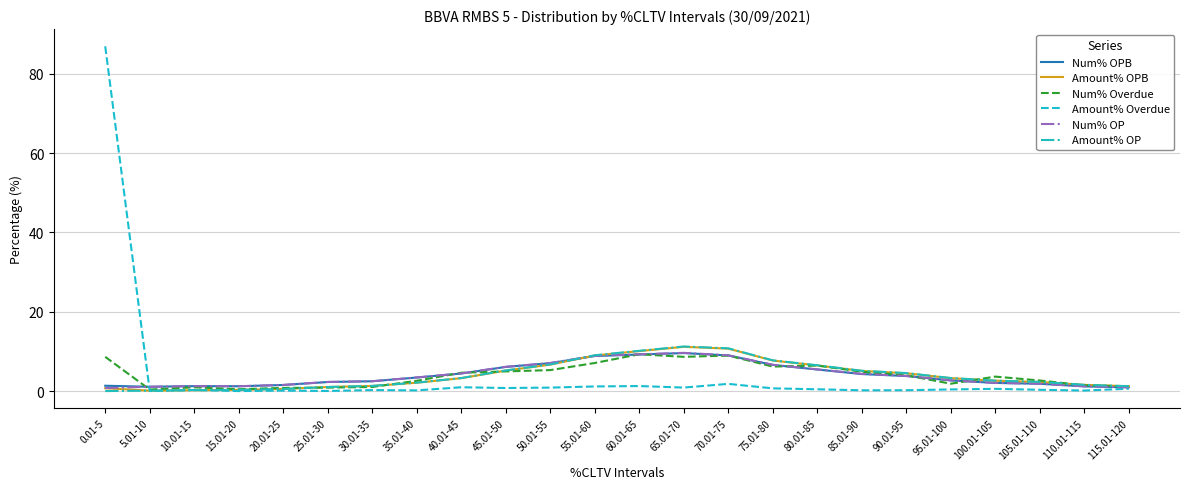

What is the average value of the Amount% OPB series?

4.1